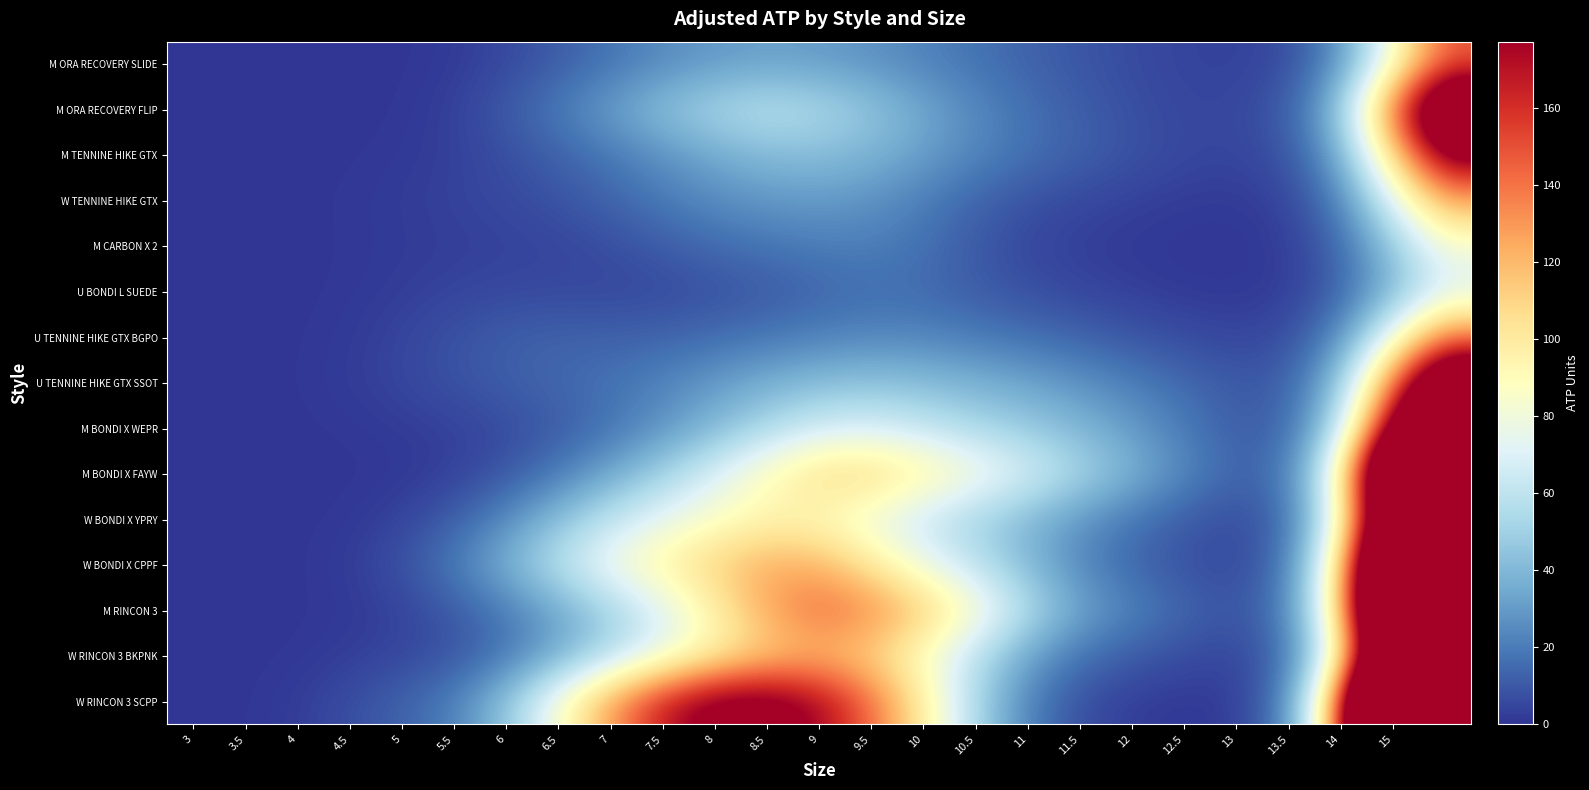

Reading right to left, extract all data points from this chart.

M ORA RECOVERY SLIDE: 146.4	82.4	26.4	6.3	3.4	4.2	6.3	9.2	13.0	17.5	22.3	27.0	30.1	31.3	29.1	24.6	17.9	11.0	5.4	1.7	0.3	0.0	0.0	0.0	0.0
M ORA RECOVERY FLIP: 247.0	139.1	44.9	11.0	5.1	5.0	7.5	11.6	17.0	24.5	34.7	45.8	54.9	58.9	53.3	43.3	31.6	20.3	10.5	3.4	0.7	0.1	0.0	0.0	0.0
M TENNINE HIKE GTX: 189.2	106.4	34.0	8.2	4.5	5.4	8.4	12.4	17.1	23.3	31.3	38.5	41.9	40.8	34.7	27.0	19.1	12.4	7.0	3.2	1.3	0.5	0.1	0.0	0.0
W TENNINE HIKE GTX: 124.7	69.9	21.7	4.3	1.7	2.2	3.5	5.3	8.1	13.3	20.6	27.0	29.6	28.5	25.0	19.5	13.1	8.4	5.7	3.9	2.3	1.0	0.3	0.0	0.0
M CARBON X 2: 81.2	45.5	14.0	2.4	0.4	0.6	1.4	2.6	5.2	10.4	17.0	20.9	20.3	18.0	15.1	11.0	6.8	4.5	3.5	2.7	1.7	0.8	0.2	0.0	0.0
U BONDI L SUEDE: 69.5	39.1	12.3	2.5	1.1	1.6	3.0	5.0	7.6	11.2	15.0	15.9	13.3	10.1	7.5	5.6	5.1	5.6	5.5	4.3	2.6	1.0	0.3	0.0	0.0
U TENNINE HIKE GTX BGPO: 137.2	77.2	24.8	6.6	4.8	6.4	9.3	12.9	16.5	20.0	22.9	23.5	21.4	18.5	15.7	13.2	12.6	12.9	11.5	8.2	4.5	1.8	0.4	0.1	0.0
U TENNINE HIKE GTX SSOT: 241.3	135.5	43.2	11.7	10.0	14.8	20.9	27.2	32.8	37.4	41.7	43.6	41.7	36.4	29.6	22.7	17.6	14.4	11.5	8.2	4.9	2.2	0.6	0.1	0.0
M BONDI X WEPR: 321.1	180.2	56.6	13.4	11.5	20.1	30.2	39.5	47.4	54.0	61.8	68.2	65.7	53.8	39.8	27.4	17.5	10.5	6.1	3.5	2.0	0.9	0.3	0.0	0.0
M BONDI X FAYW: 499.6	280.3	87.4	18.6	13.2	24.4	38.7	53.7	69.0	83.5	98.4	109.9	107.2	90.4	69.5	50.3	33.6	19.6	9.1	3.2	0.9	0.2	0.0	0.0	0.0
W BONDI X YPRY: 443.9	248.9	77.1	14.5	6.3	10.9	18.2	27.8	39.5	50.7	62.5	77.1	89.9	92.5	85.4	74.4	60.5	42.7	24.7	11.5	4.1	1.1	0.2	0.0	0.0
W BONDI X CPPF: 563.6	316.1	98.0	17.9	5.2	7.8	13.7	23.6	40.1	59.0	77.5	100.8	122.0	124.1	111.6	97.0	80.2	59.3	38.1	20.2	8.1	2.2	0.4	0.0	0.0
M RINCON 3: 584.8	328.3	102.8	20.5	8.7	14.3	22.7	34.1	56.8	87.1	113.8	135.2	142.5	125.0	95.6	69.9	50.0	33.3	19.7	10.0	4.1	1.2	0.2	0.0	0.0
W RINCON 3 BKPNK: 483.5	271.2	84.1	15.4	4.5	6.6	10.8	17.4	32.7	57.8	86.4	109.7	118.5	111.4	94.8	75.1	54.6	34.6	18.1	8.5	4.8	2.5	0.8	0.1	0.0
W RINCON 3 SCPP: 770.5	431.7	132.5	21.8	2.2	1.0	2.4	7.3	21.9	53.1	98.6	143.2	176.0	194.2	191.3	167.3	128.5	84.0	44.6	21.5	12.8	7.1	2.4	0.4	0.0